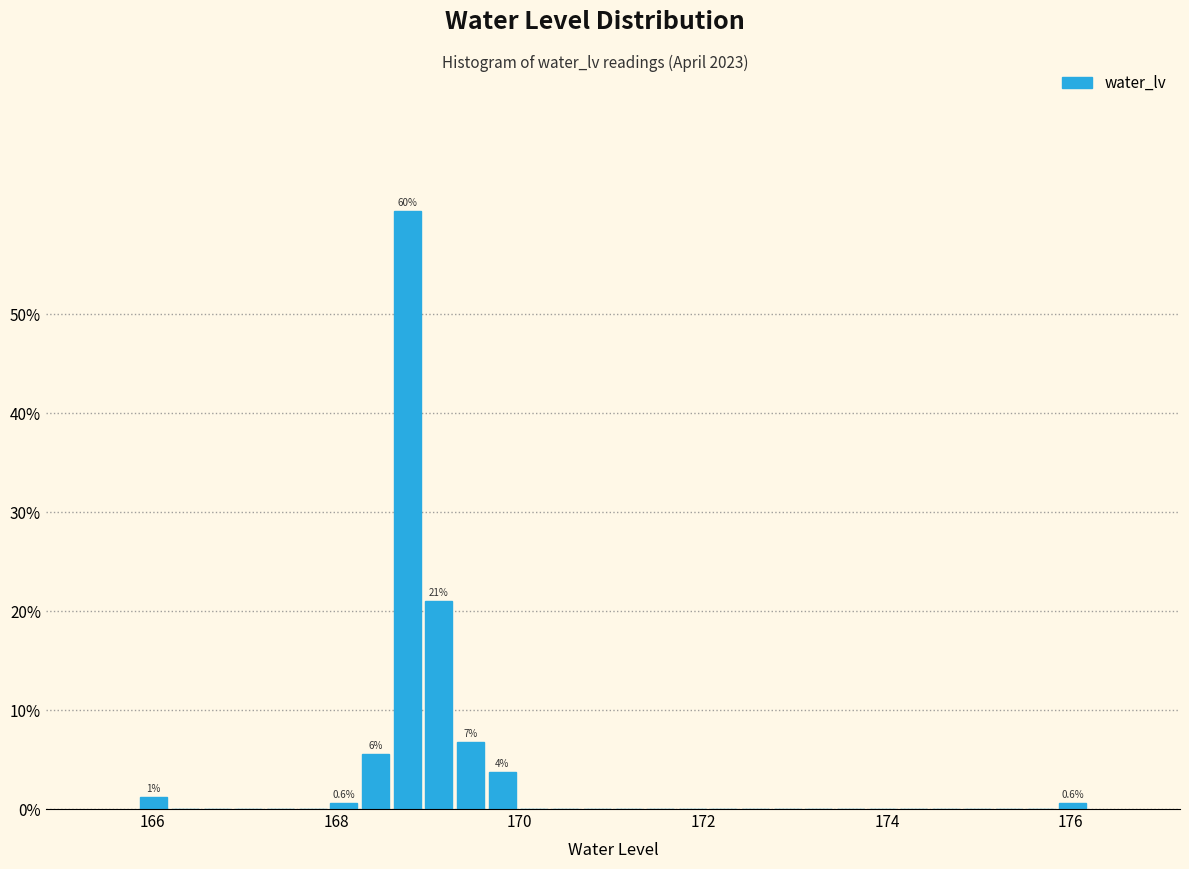

Around what value on the x-axis is the tallest bar? Give the approximate position of its centre, as read against the axis.

168.8